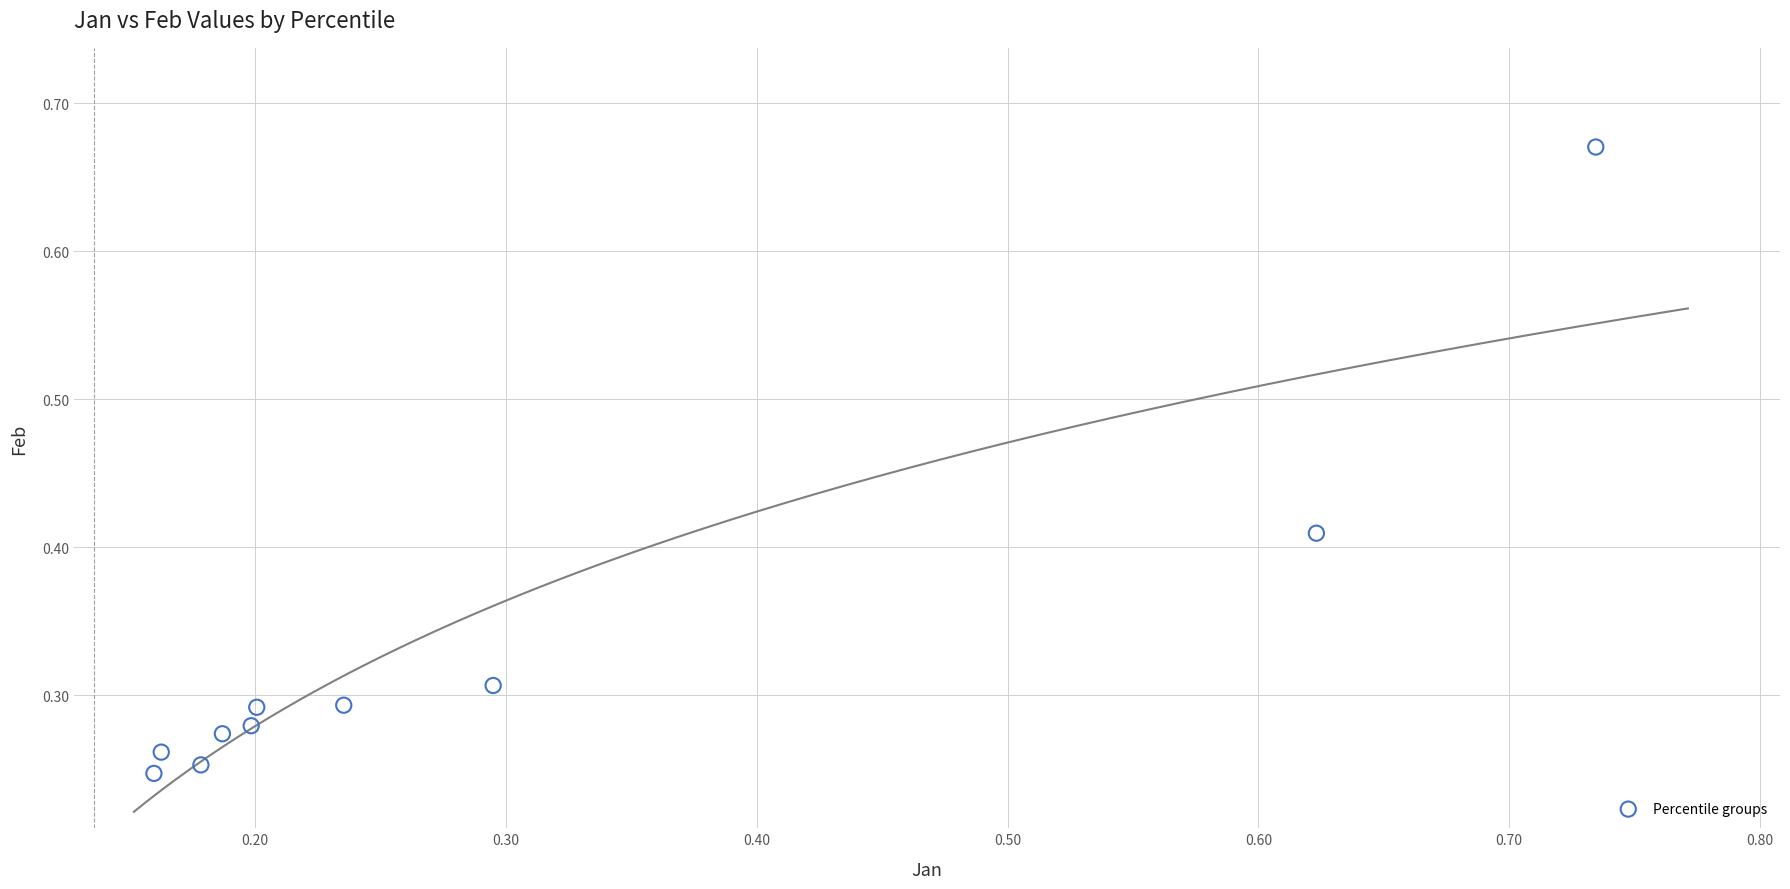

What is the range of X values (max minus min)?

0.6